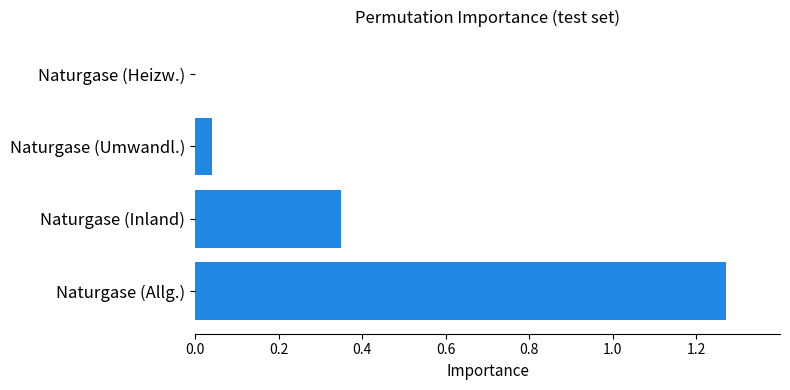

The chart shows a value of -0.6 at Naturgase (Heizw.). True or false?

False